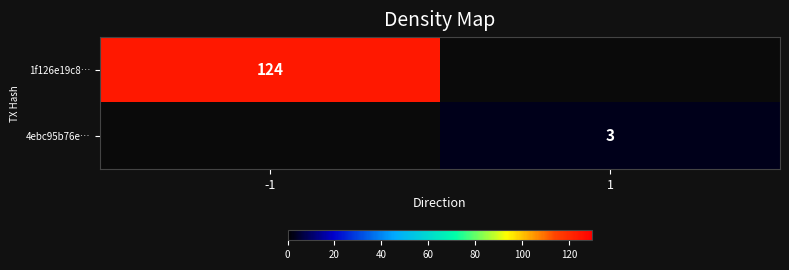

True or false: 1f126e19c8… has a value of 56 at -1.

False